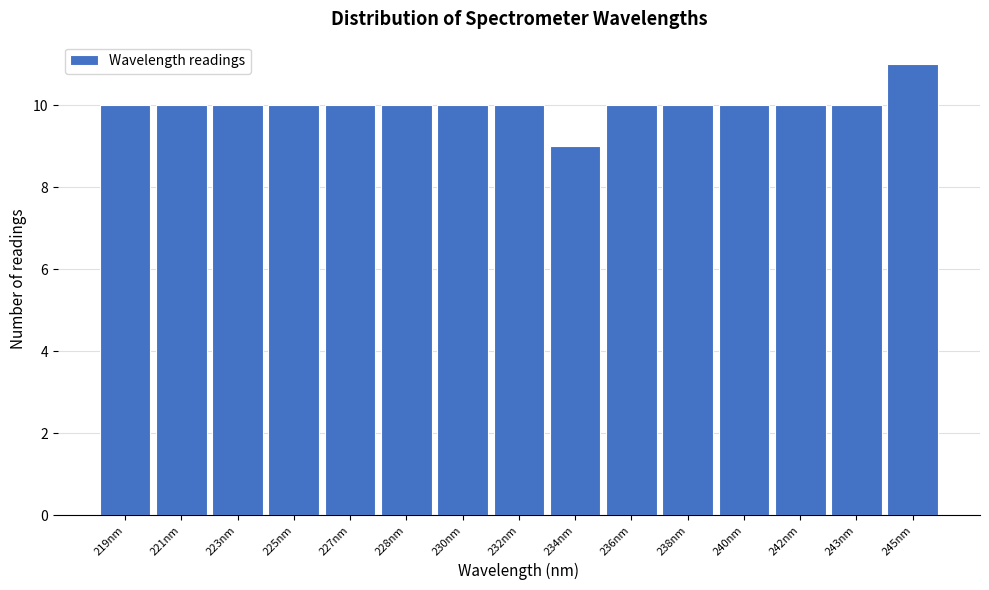

Reading left to right, list all the values displayed in this chart.

10	10	10	10	10	10	10	10	9	10	10	10	10	10	11